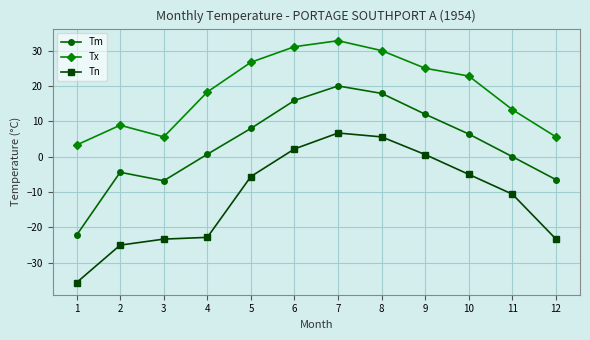

List the series in order of their overall mean, lowest first.

Tn, Tm, Tx